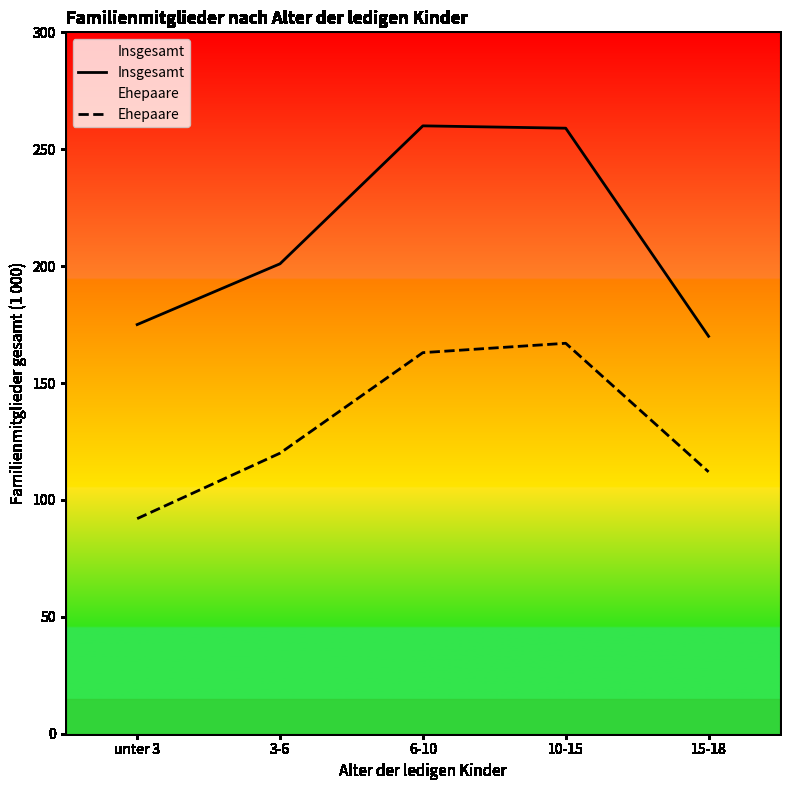

What is the lowest value of the Insgesamt series?

170